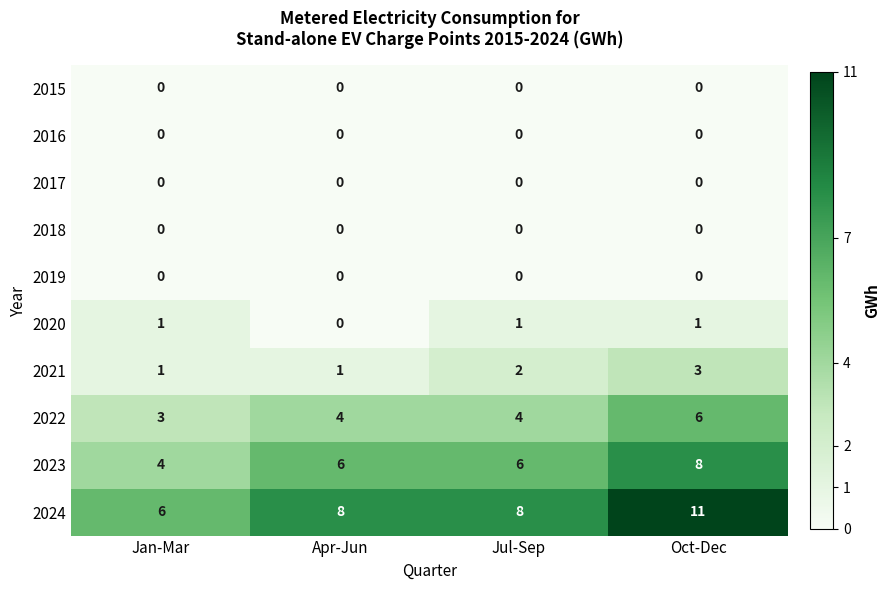

What is the total value across all series at Jul-Sep?

21